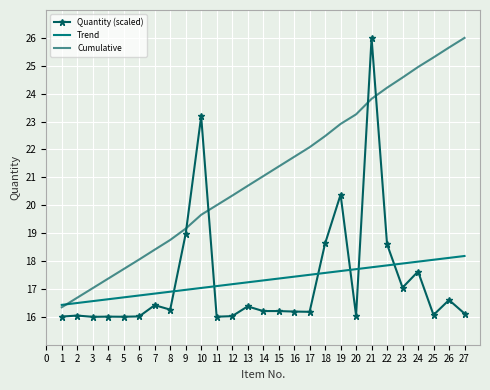

Which series has the largest total across all categories?

Cumulative